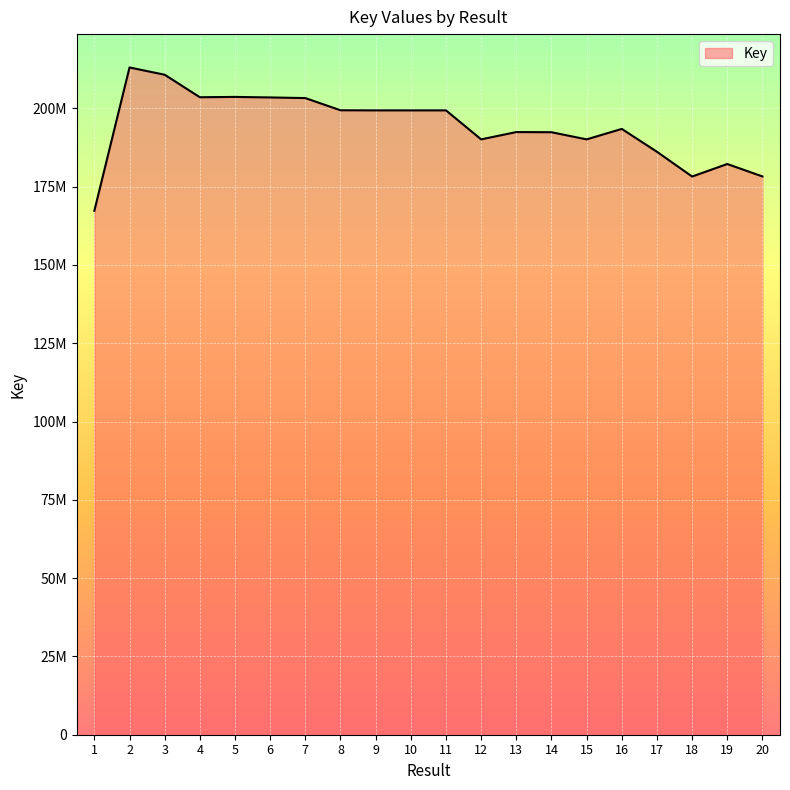

What is the maximum value shown in the chart?

213065371